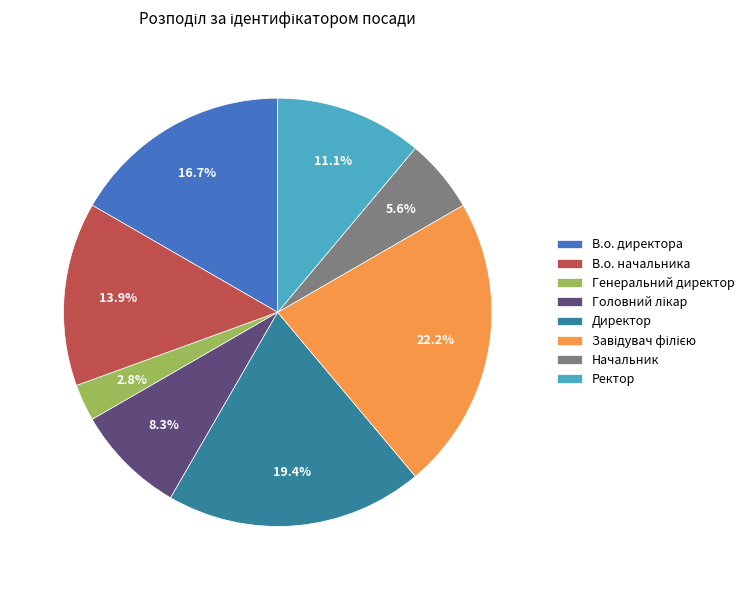

What is the ratio of the value at Директор to the value at В.о. начальника?

1.4